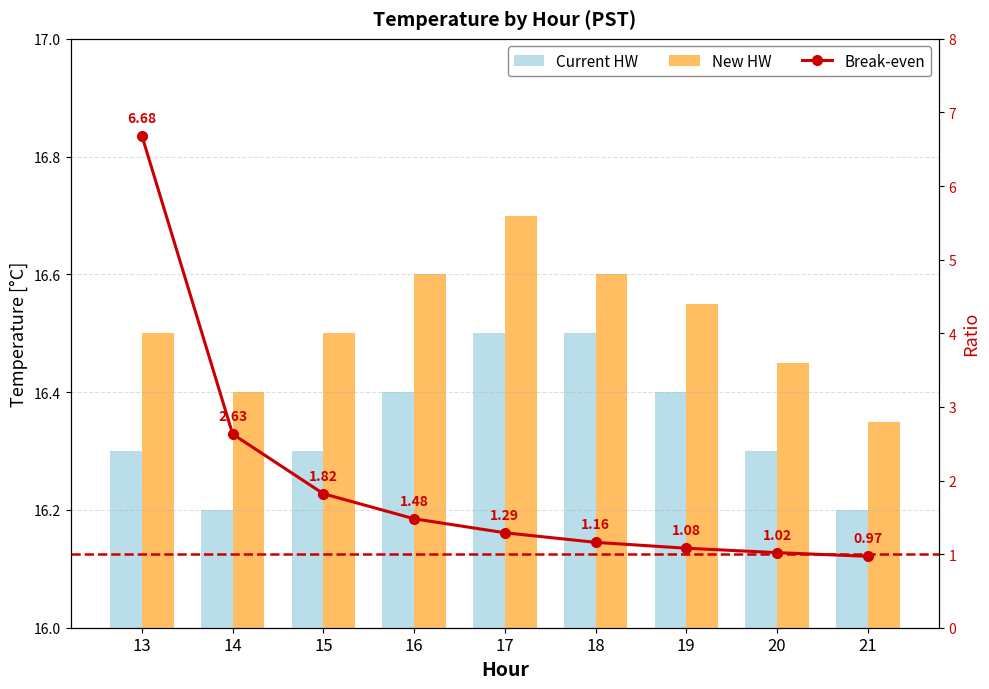

What is the sum of the New HW values at 14 and 20?

32.8